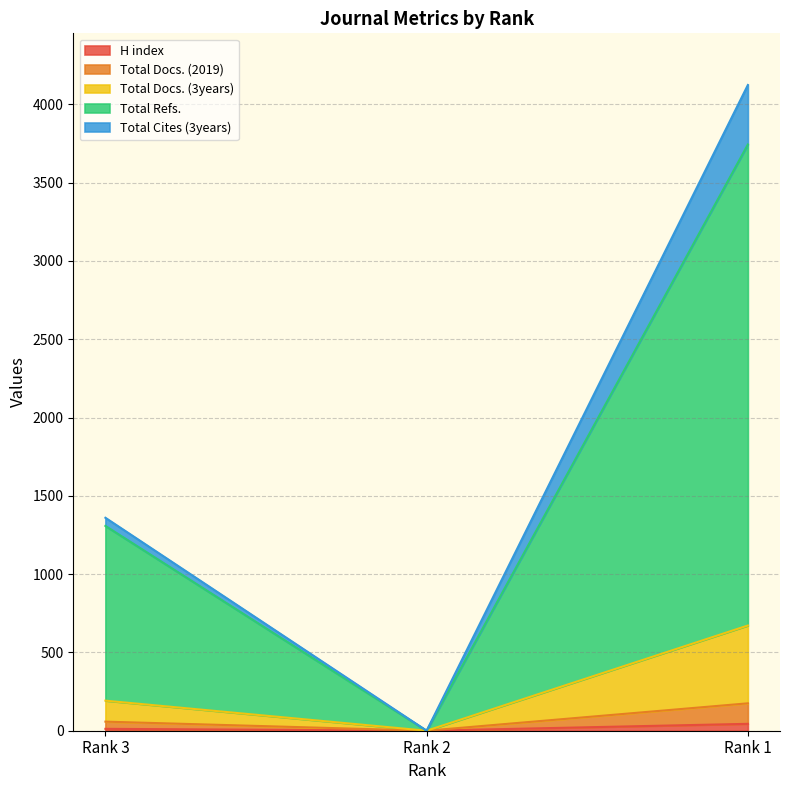

How many categories are shown in the chart?

3